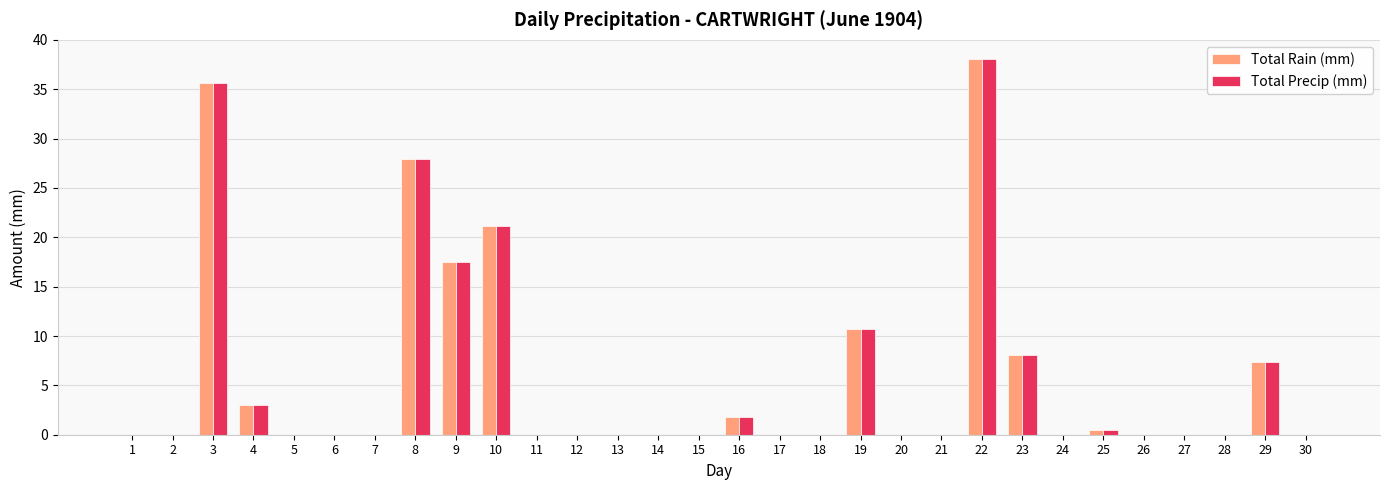

Does the chart contain stacked bars?

No